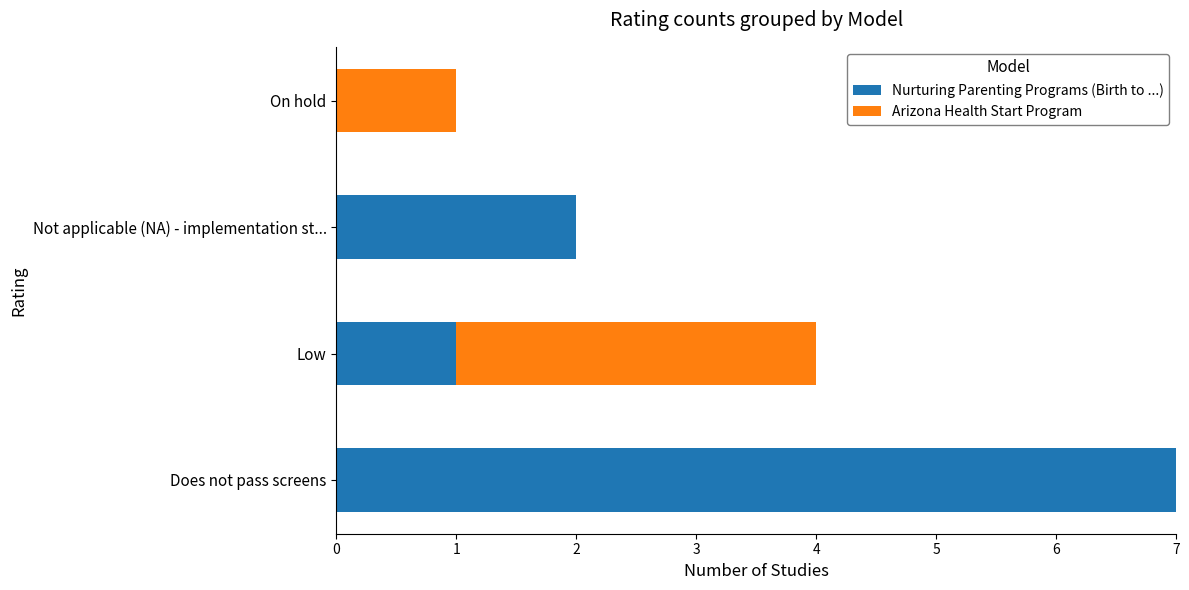

What is the sum of all Nurturing Parenting Programs (Birth to ...) values?

10